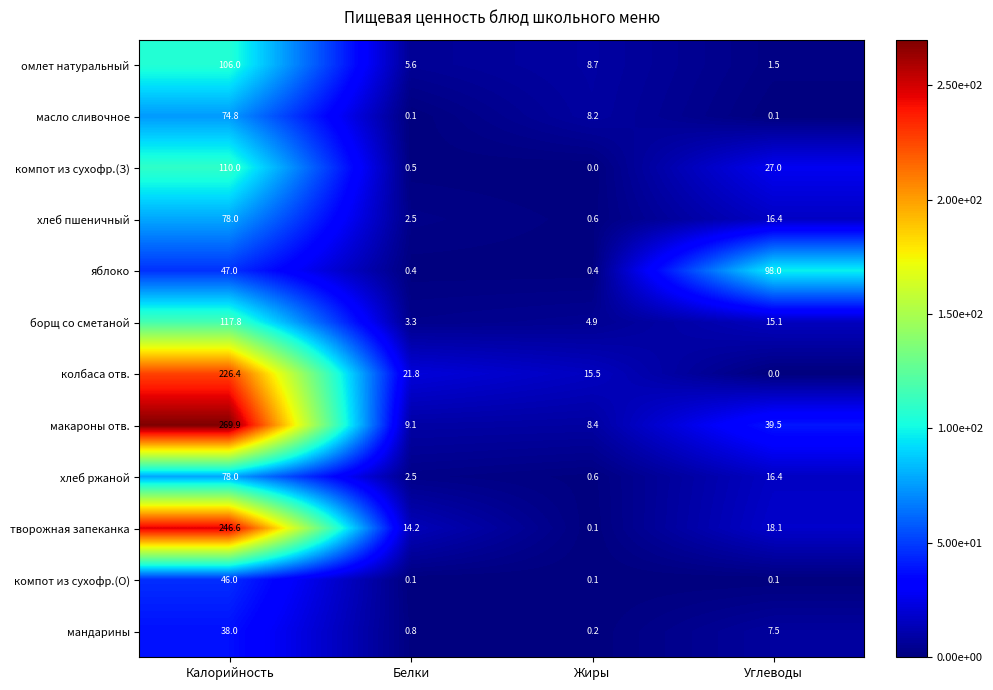

The макароны отв. series shows 2.6 at Жиры. True or false?

False